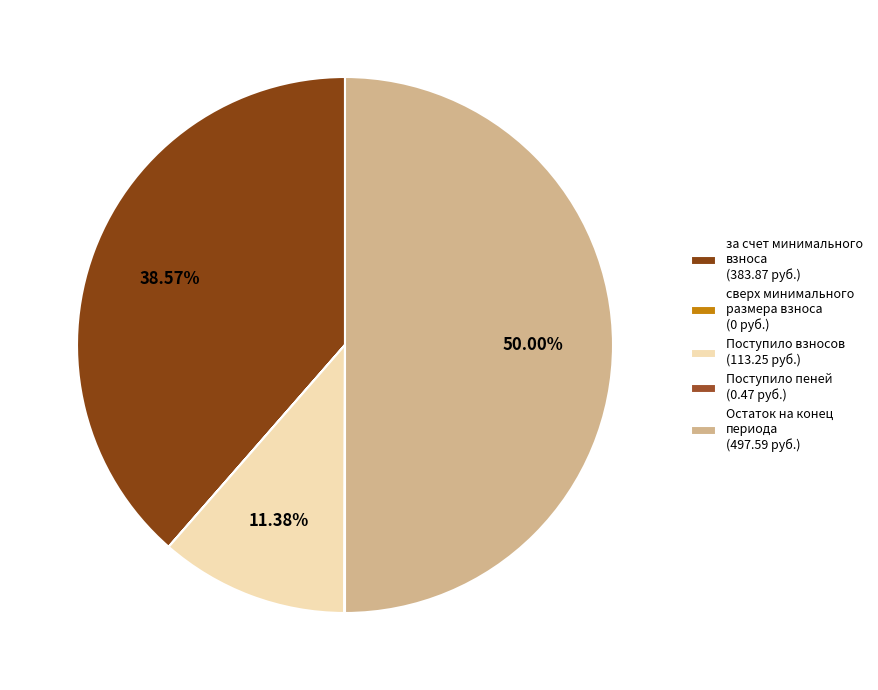

Is there a majority slice in this chart?

No